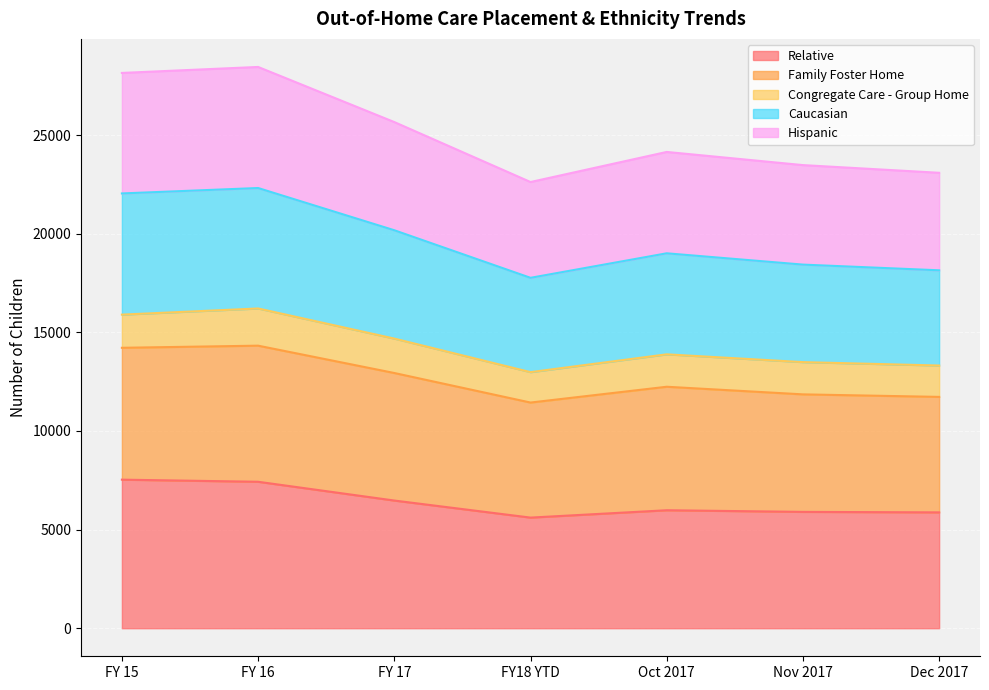

What is the total value across all series at FY 16?

28456